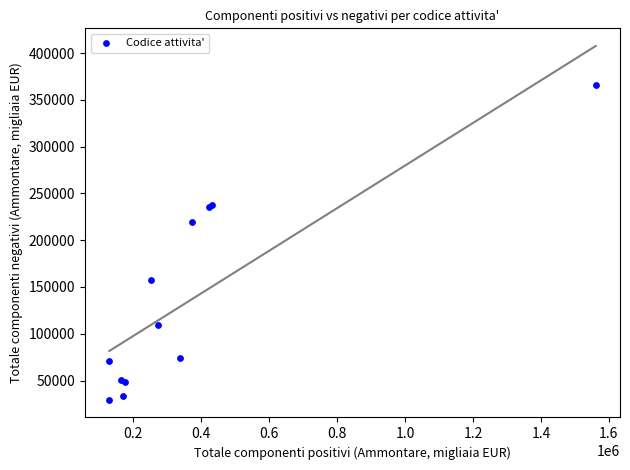

What Y value in the scatter plot is closest to 197479?

219374